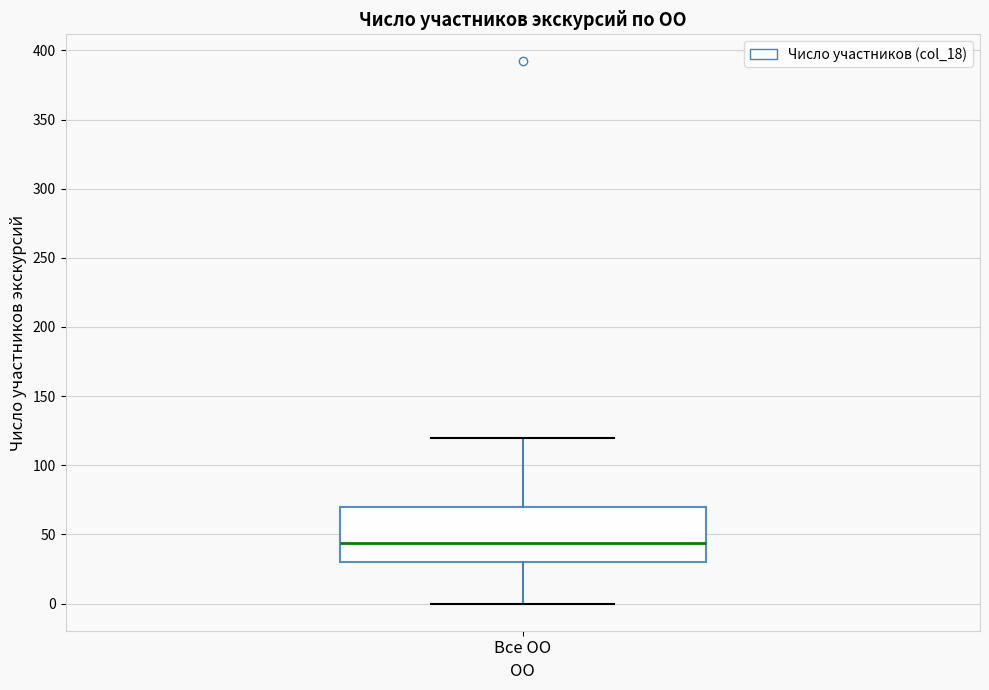

Read this box plot against the y-axis: the position of the median line, the range covered by the box, and the ends of both whiskers. The values are not printed on the chart, so give them approximately, as read against the axis.

median 45, box 30 to 70, whiskers 0 to 120